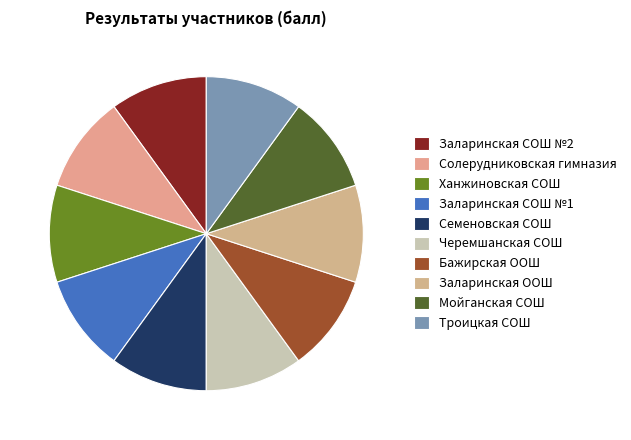

Count the number of slices in the pie.

10